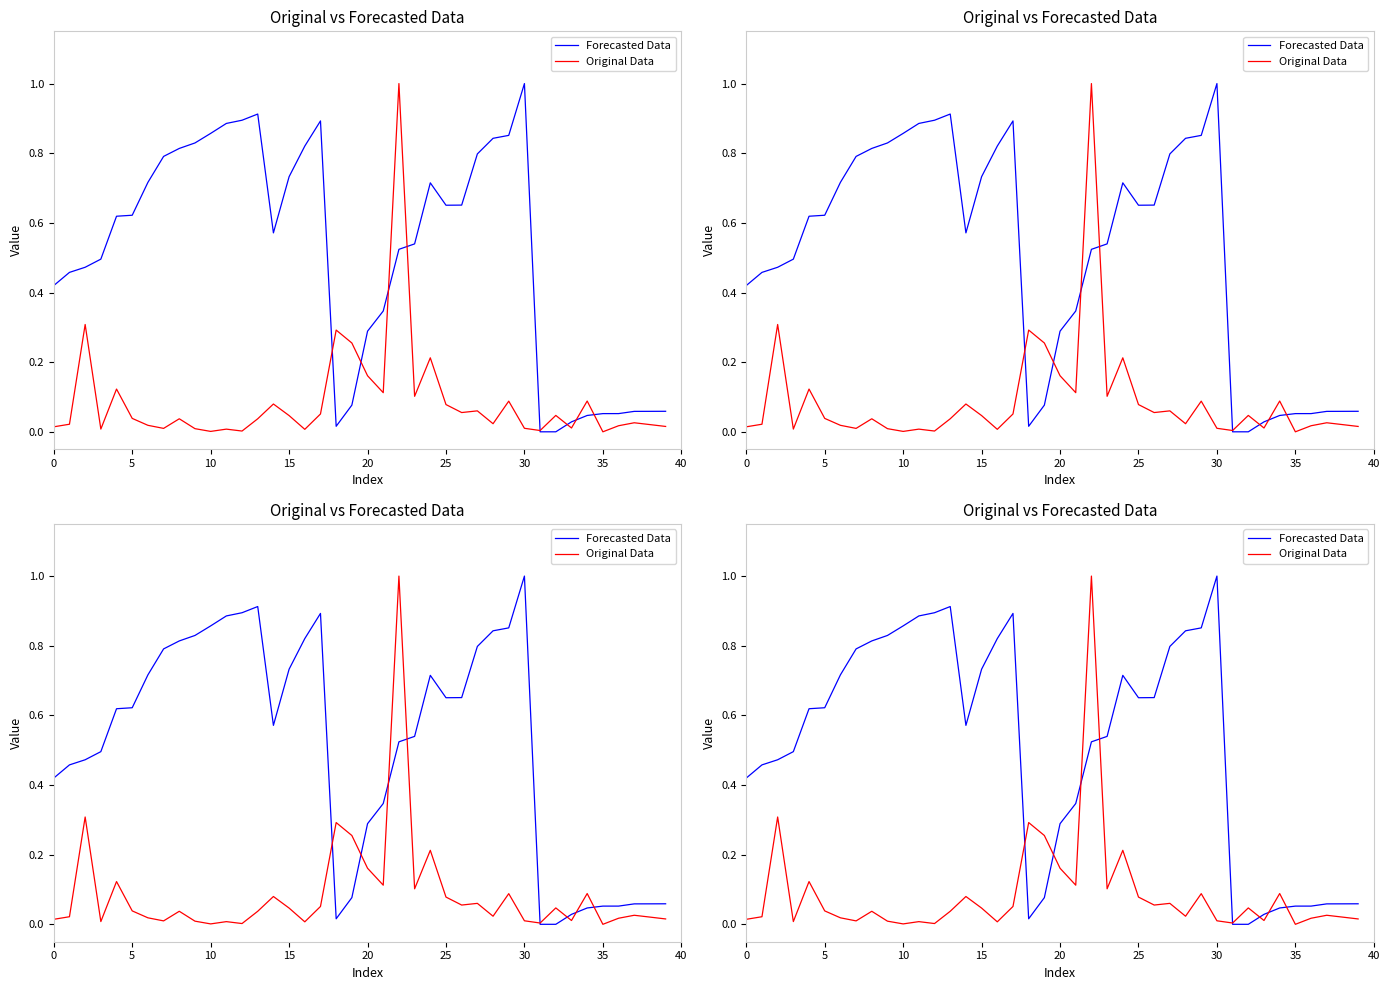

How many interior local peaks does the Original Data series have?

13